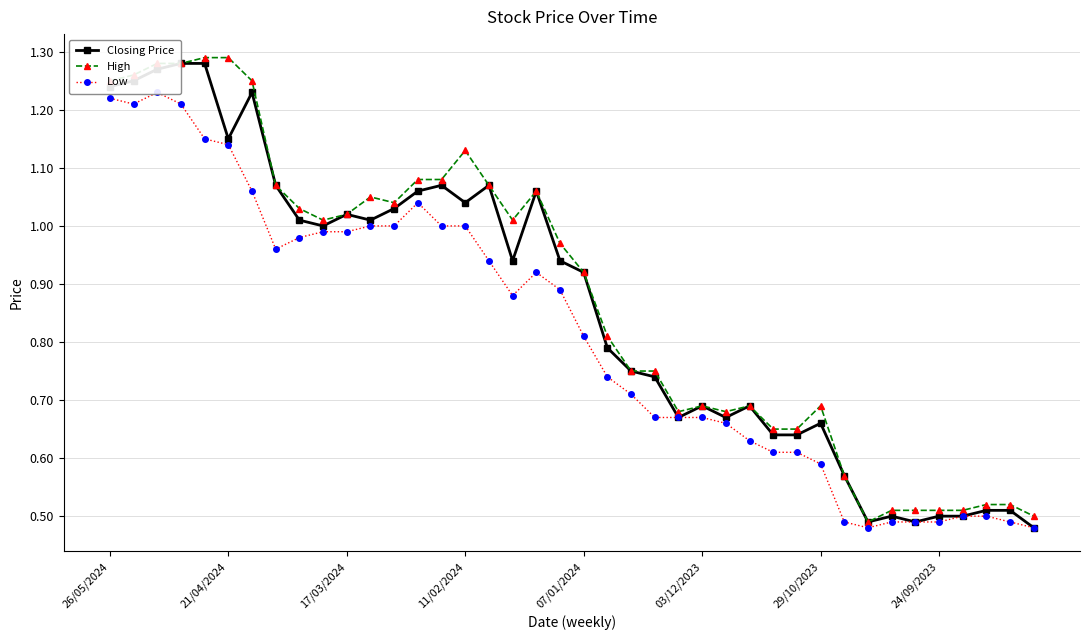

True or false: High and Closing Price cross at least once.

False